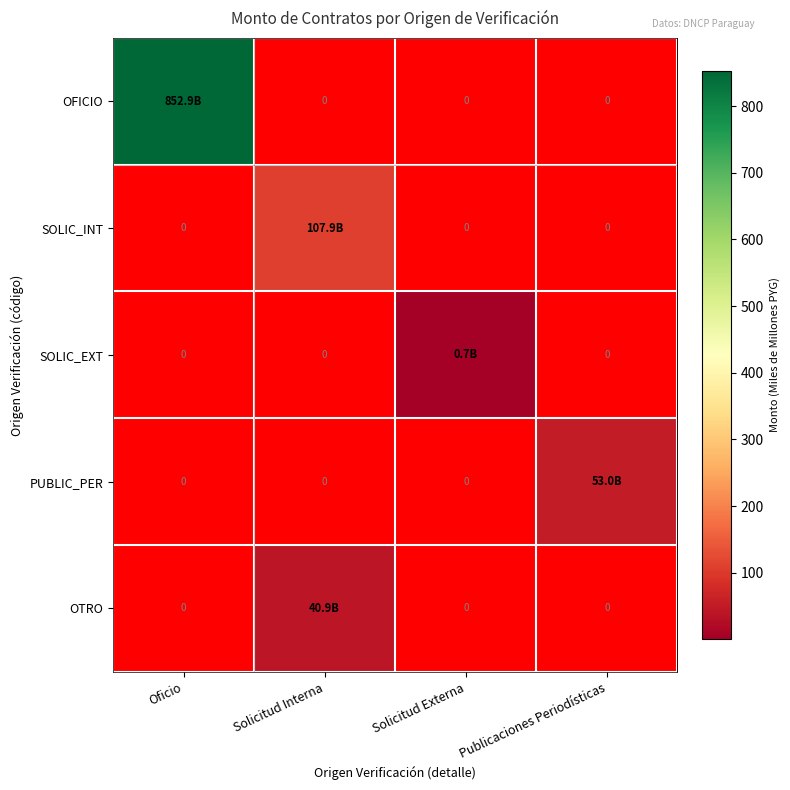

What is the minimum value shown in the chart?

0.7